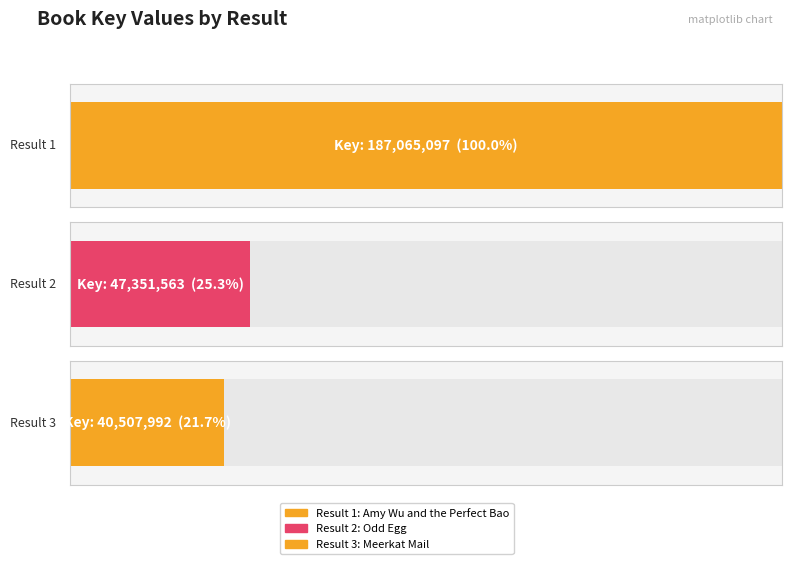

At which label does the data first exceed 47351563?

1